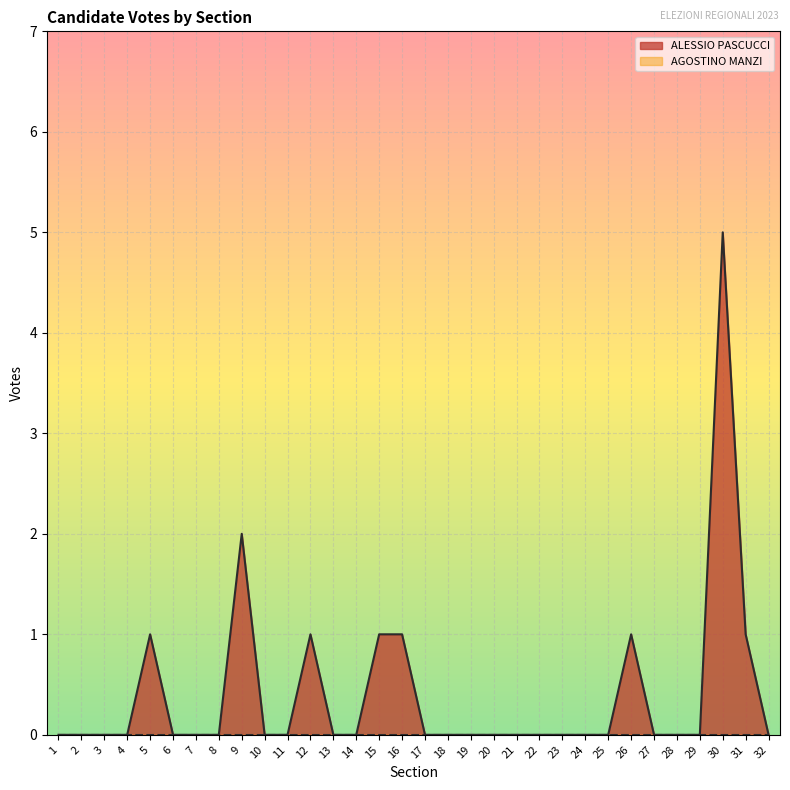

Is it true that the value at 26 is 1?

True